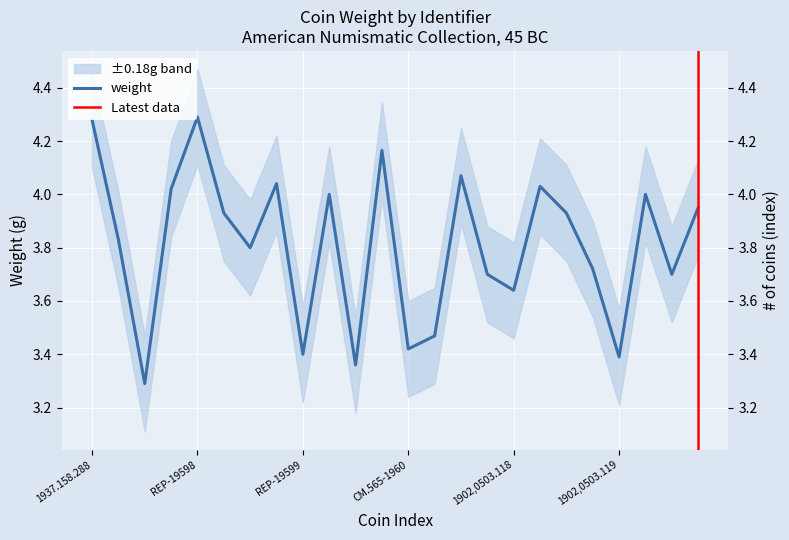

Which category has the lowest value across all series?

1944.100.3545